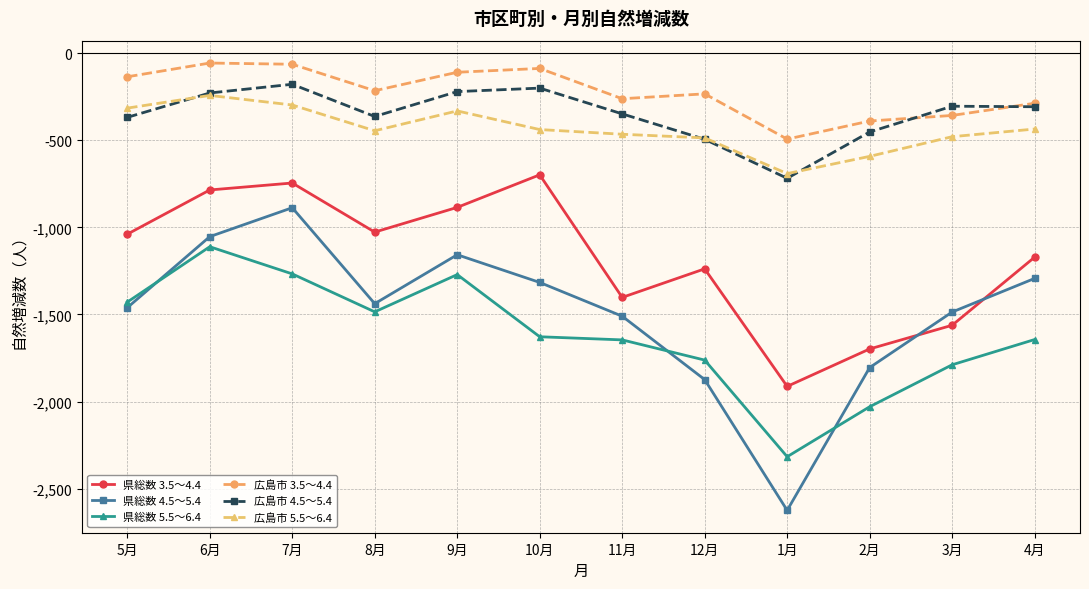

What is the highest value of the 県総数 3.5～4.4 series?

-698